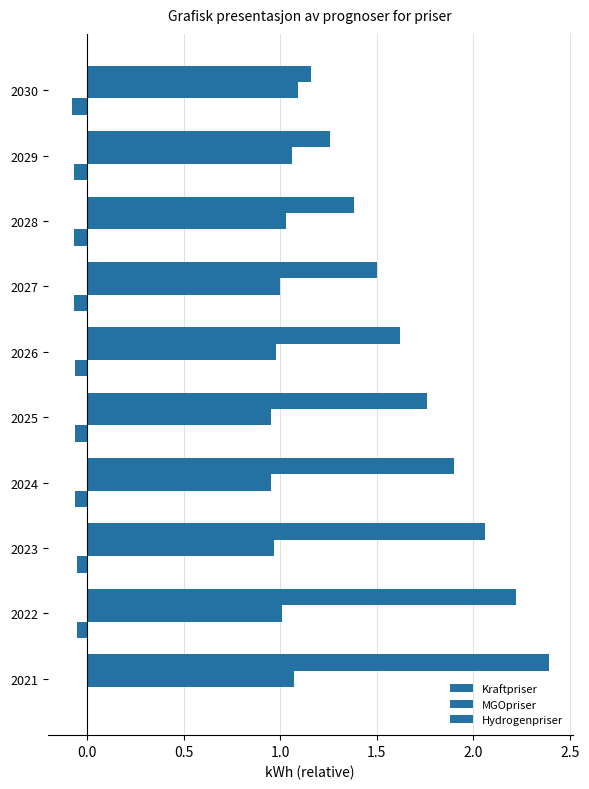

Reading left to right, transcribe all the data shown in this chart.

Kraftpriser: 0.0	-0.0	-0.0	-0.1	-0.1	-0.1	-0.1	-0.1	-0.1	-0.1
MGOpriser: 1.1	1.0	1.0	0.9	0.9	1.0	1.0	1.0	1.1	1.1
Hydrogenpriser: 2.4	2.2	2.1	1.9	1.8	1.6	1.5	1.4	1.3	1.2